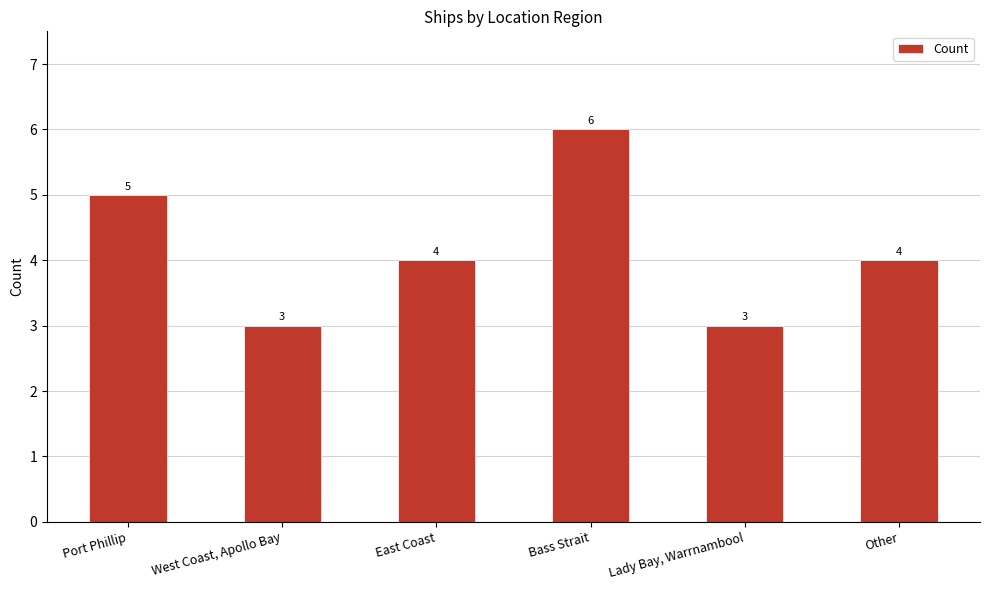

What is the ratio of the value at Other to the value at Bass Strait?

0.7